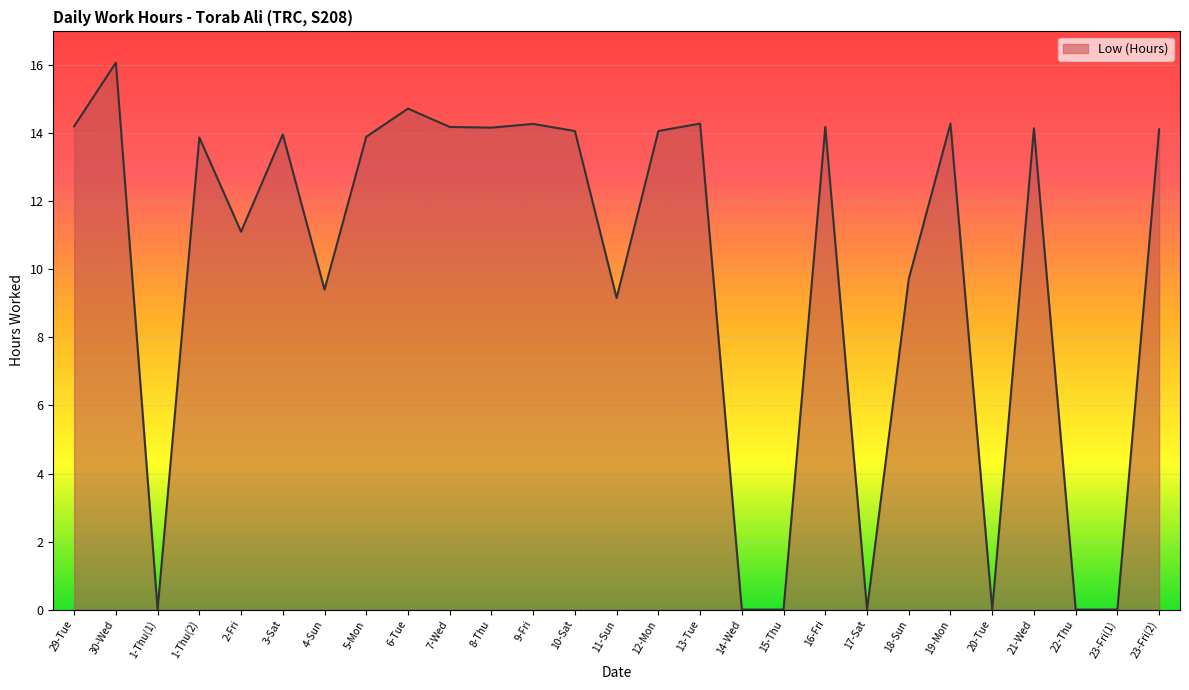

At which label does the data first exceed 13?

29-Tue